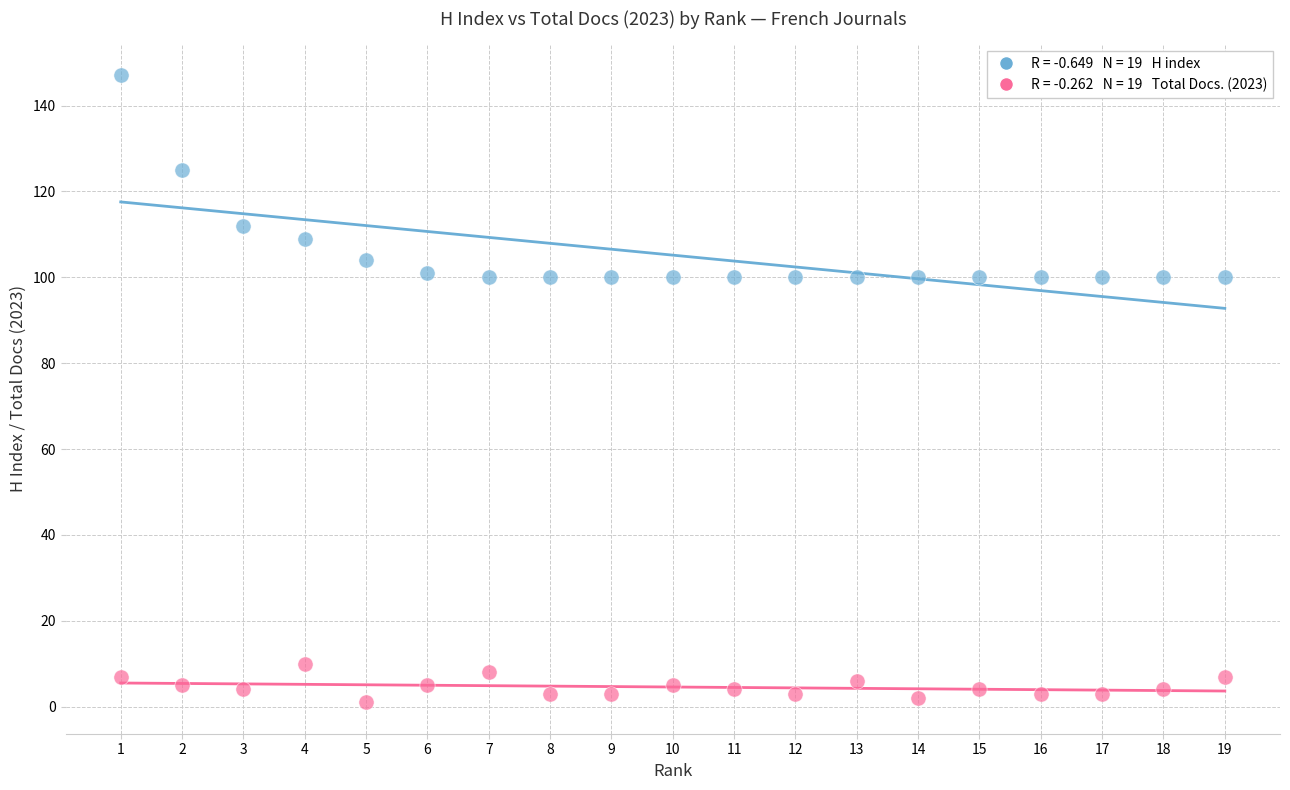

Across all data points, what is the range of Y values (max minus min)?

146